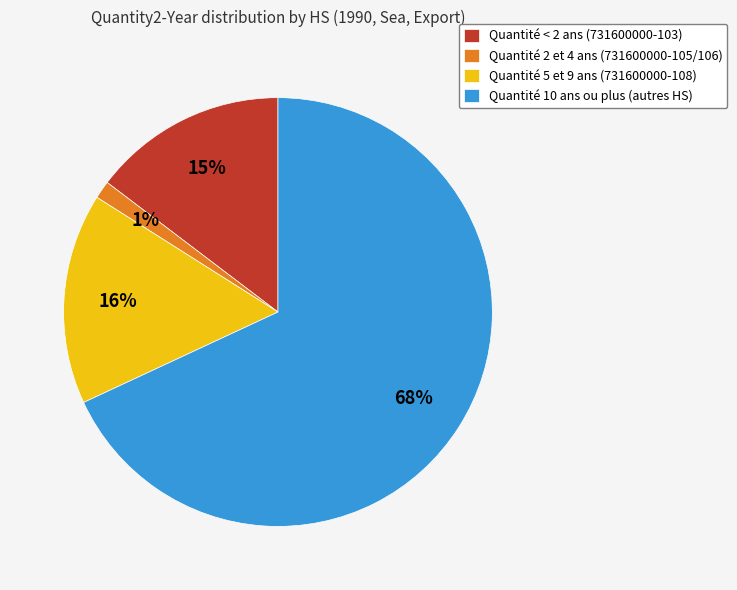

Which has a higher value, Quantité < 2 ans (731600000-103) or Quantité 2 et 4 ans (731600000-105/106)?

Quantité < 2 ans (731600000-103)